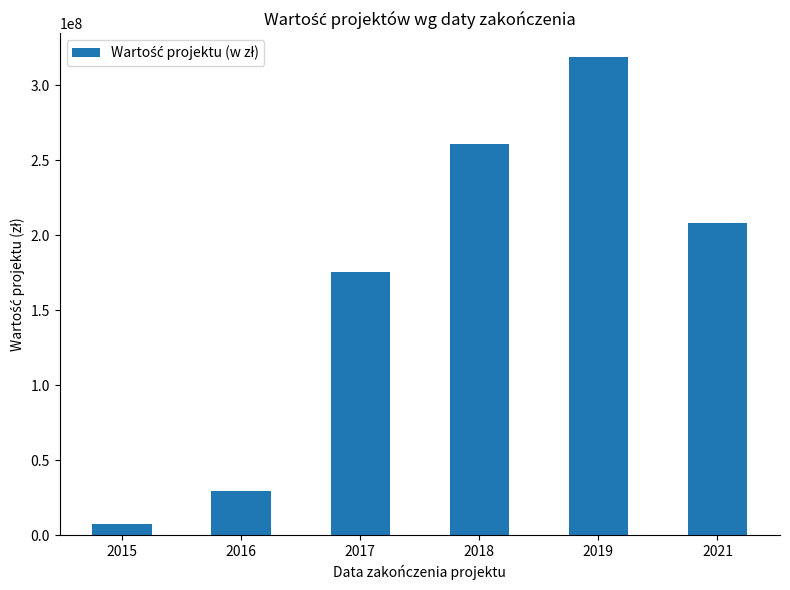

Rank the categories by value from highest to lowest.

2019, 2018, 2021, 2017, 2016, 2015